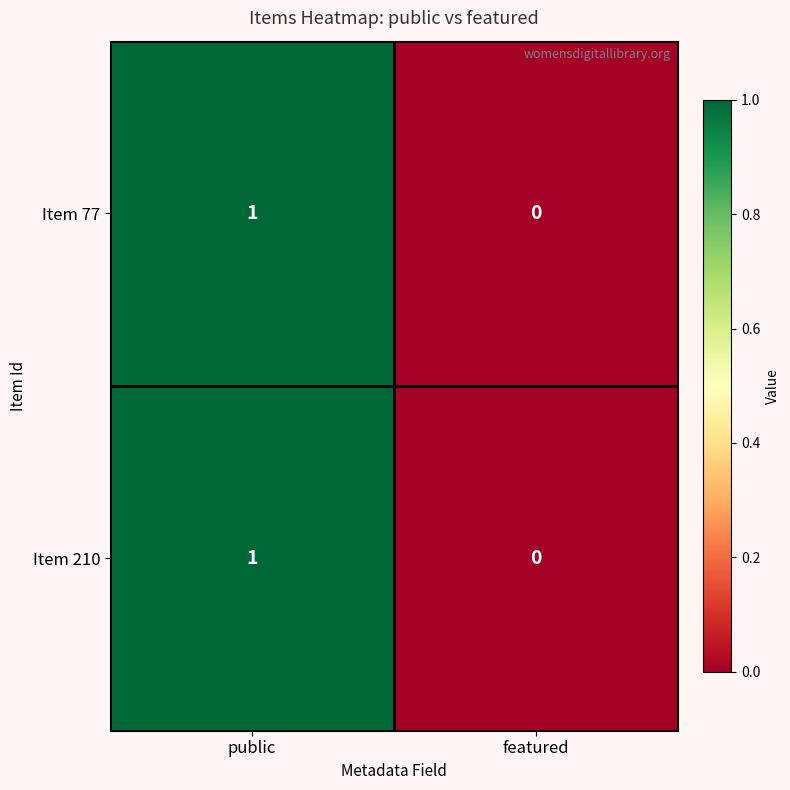

How many values in the Item 210 series are below 1?

1